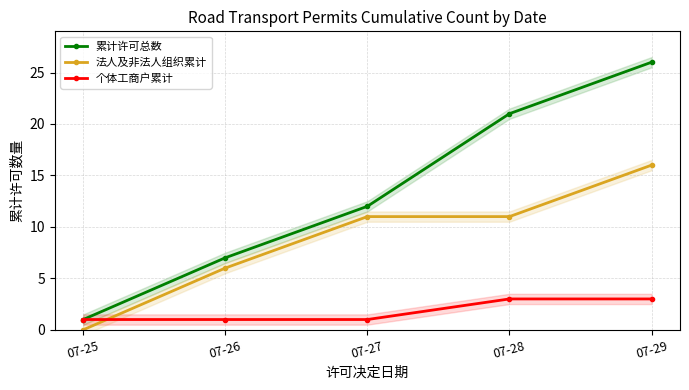

How many values in the 累计许可总数 series are below 12?

2